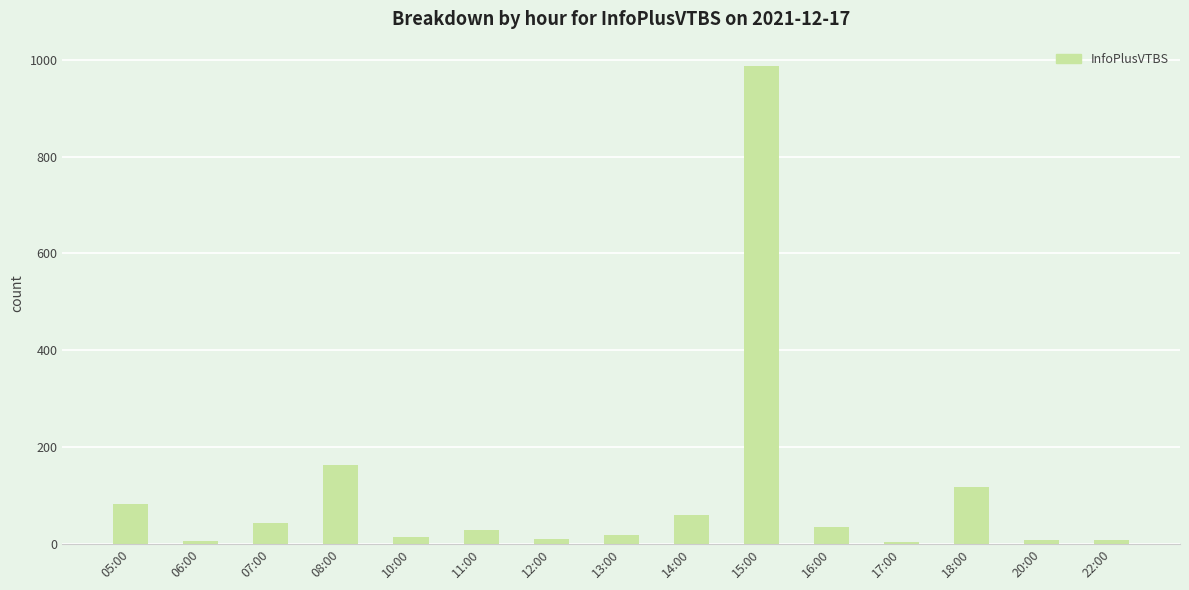

What is the change in value from 05:00 to 14:00?

-23